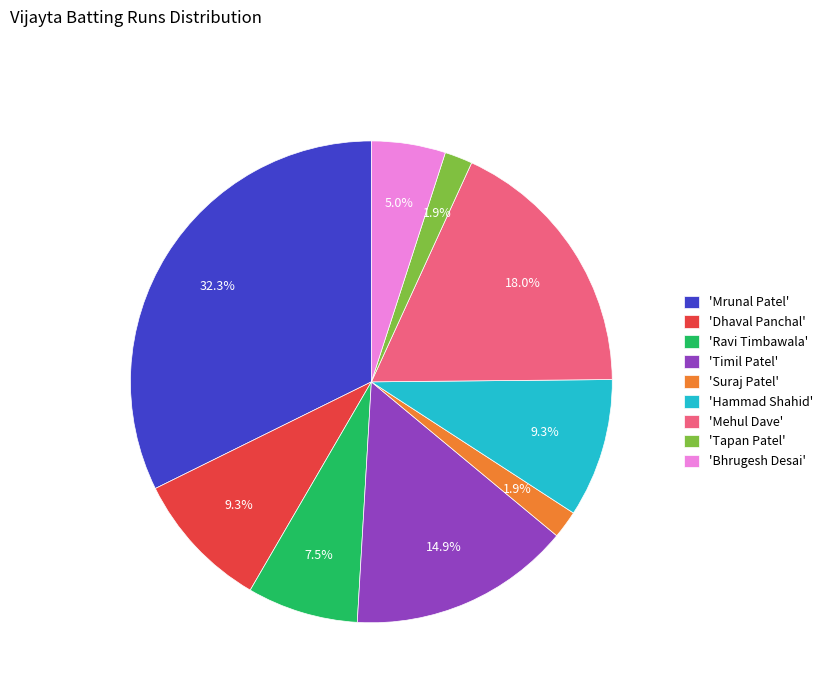

Does 'Mehul Dave' represent more than half of the total?

No